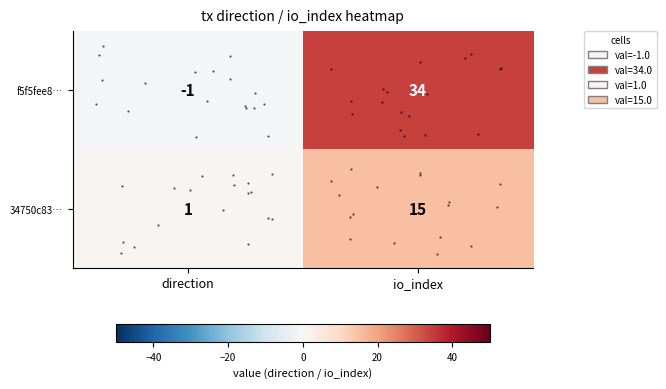

At how many categories does at least one series exceed 13?

1